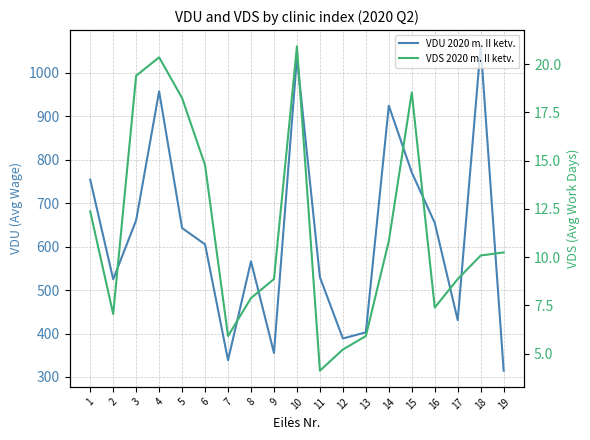

True or false: VDU 2020 m. II ketv. and VDS 2020 m. II ketv. intersect in this chart.

False